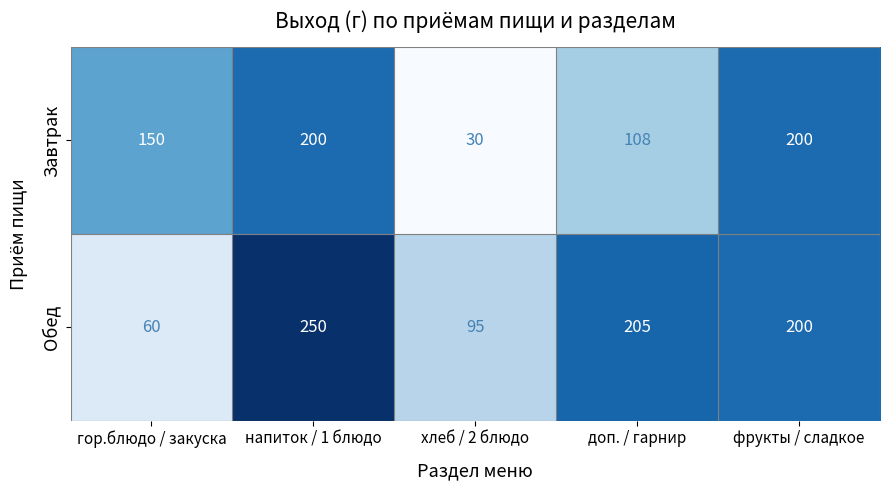

Reading left to right, what are all the values shown in this chart?

Завтрак: гор.блюдо / закуска=150	напиток / 1 блюдо=200	хлеб / 2 блюдо=30	доп. / гарнир=108	фрукты / сладкое=200
Обед: гор.блюдо / закуска=60	напиток / 1 блюдо=250	хлеб / 2 блюдо=95	доп. / гарнир=205	фрукты / сладкое=200